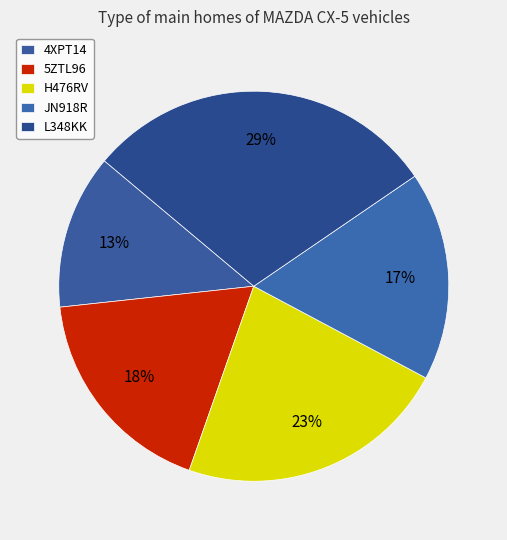

How many slices are in this pie chart?

5